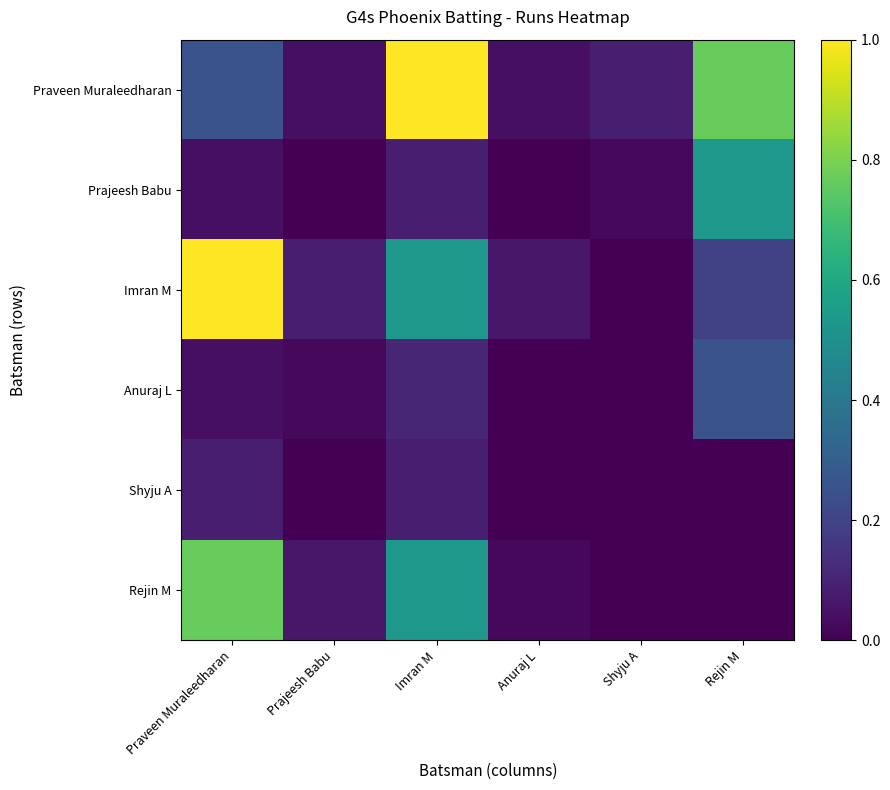

What is the maximum value shown in the chart?

1.0